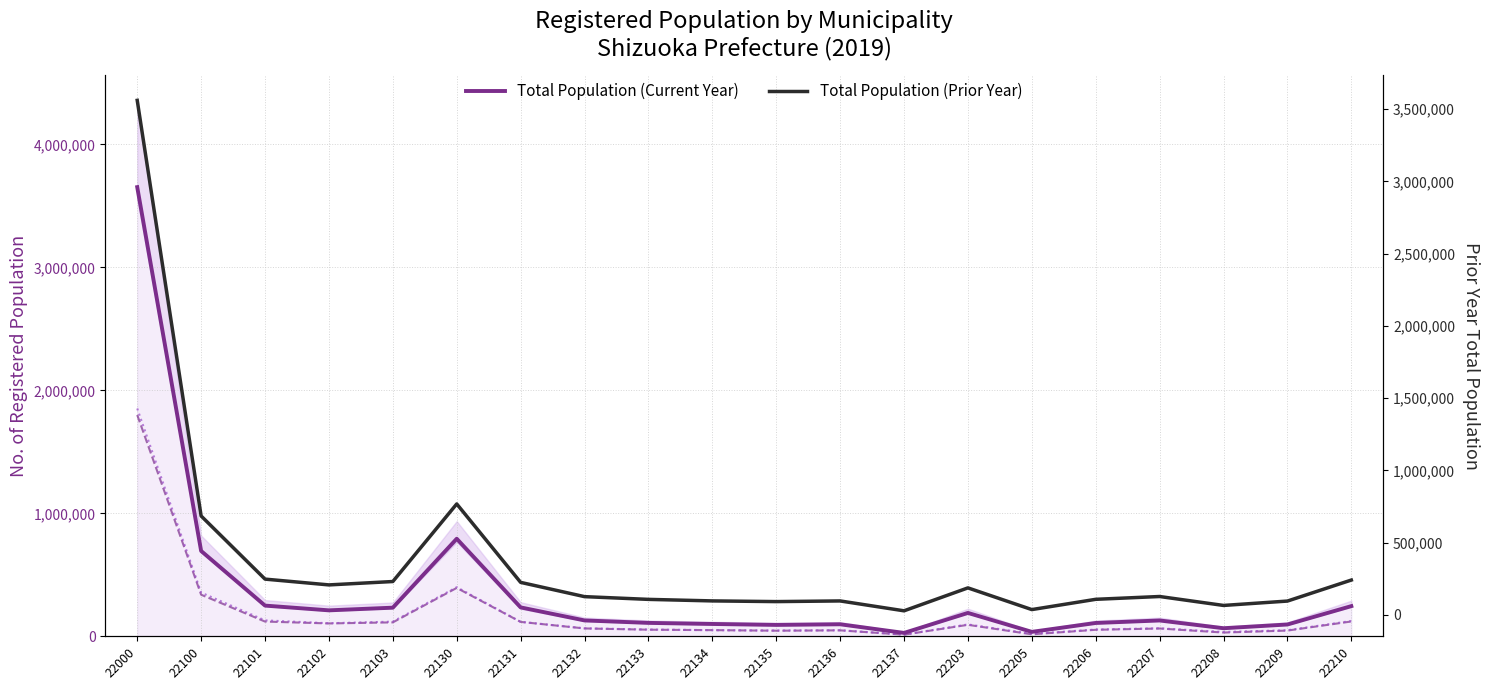

At which label is Total Population closest to 1839884?

22130